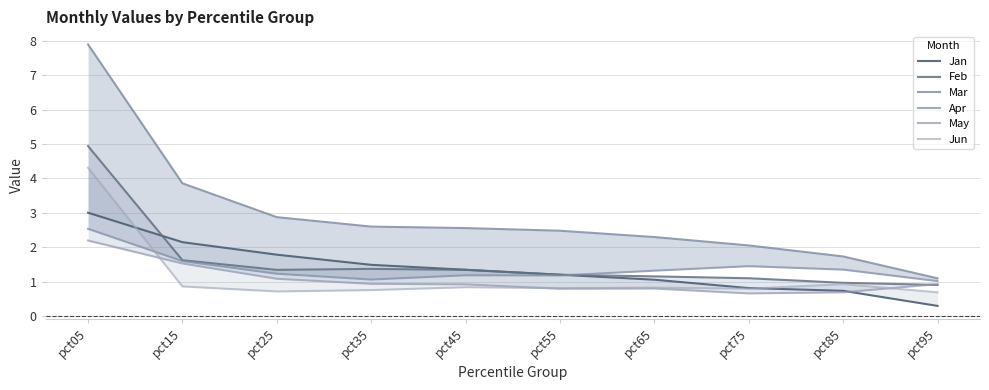

What is the value of the Mar point at the 1st from the left?

7.9